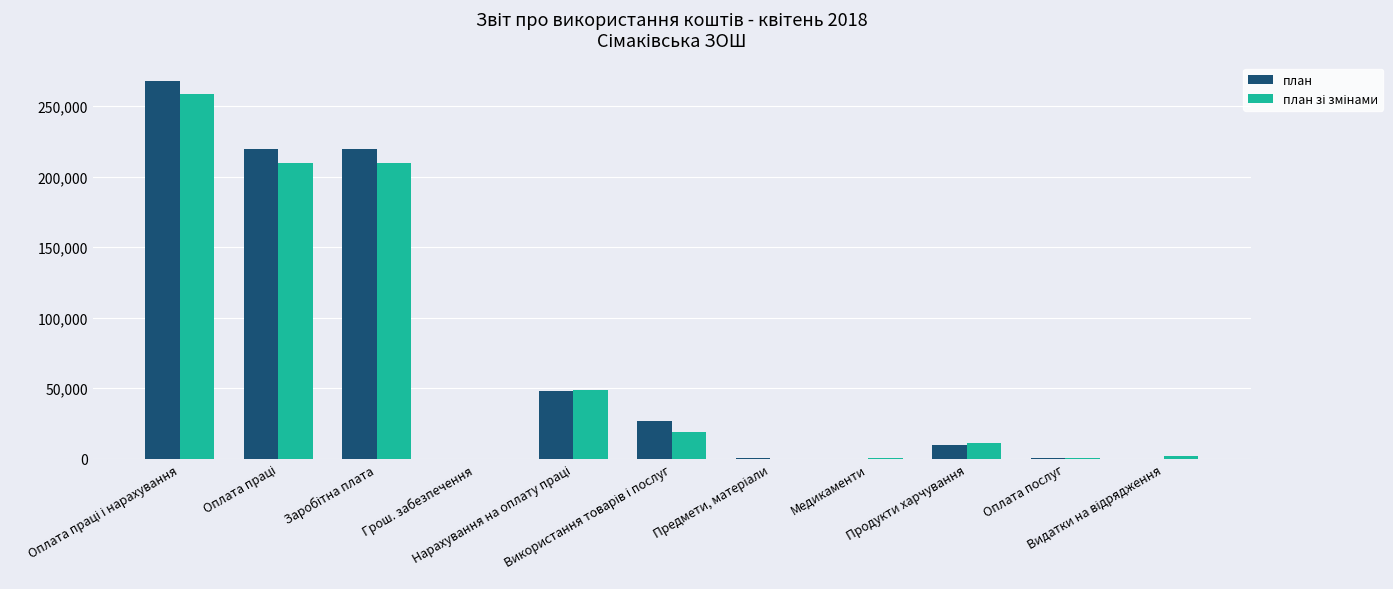

What is the highest value of the план series?

267688